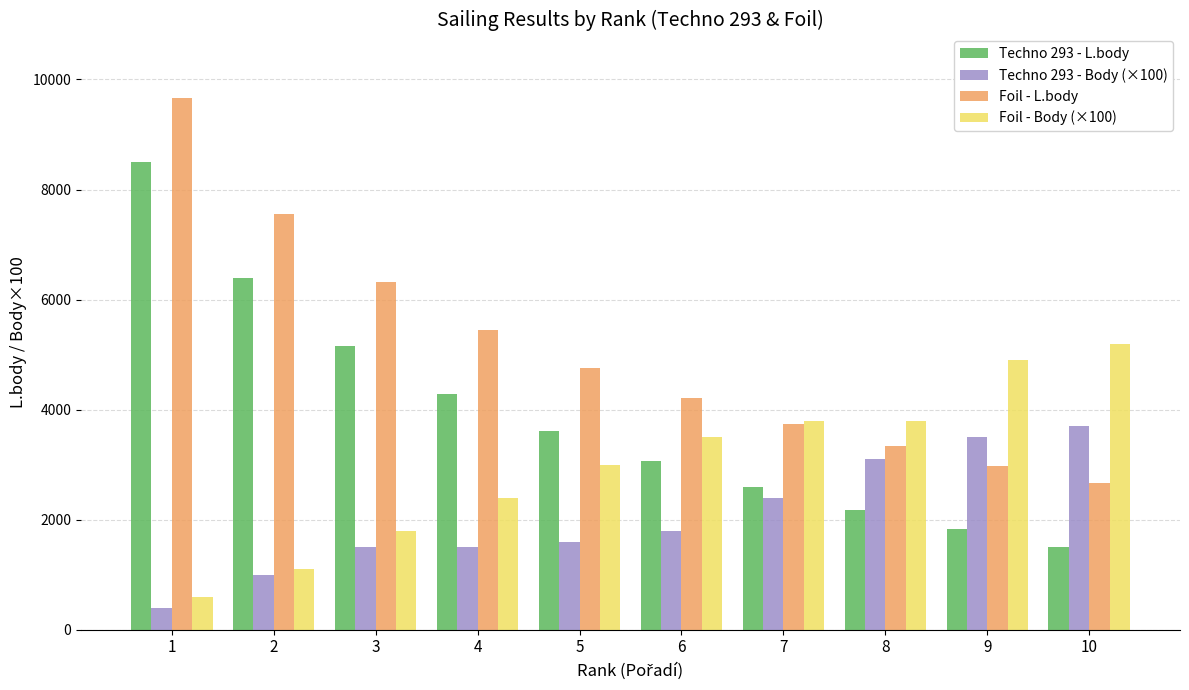

Reading right to left, extract all data points from this chart.

Techno 293 - L.body: 10=1505	9=1825	8=2183	7=2589	6=3058	5=3612	4=4290	3=5165	2=6397	1=8505
Techno 293 - Body (×100): 10=3700	9=3500	8=3100	7=2400	6=1800	5=1600	4=1500	3=1500	2=1000	1=400
Foil - L.body: 10=2658	9=2979	8=3337	7=3743	6=4211	5=4765	4=5444	3=6318	2=7551	1=9658
Foil - Body (×100): 10=5200	9=4900	8=3800	7=3800	6=3500	5=3000	4=2400	3=1800	2=1100	1=600